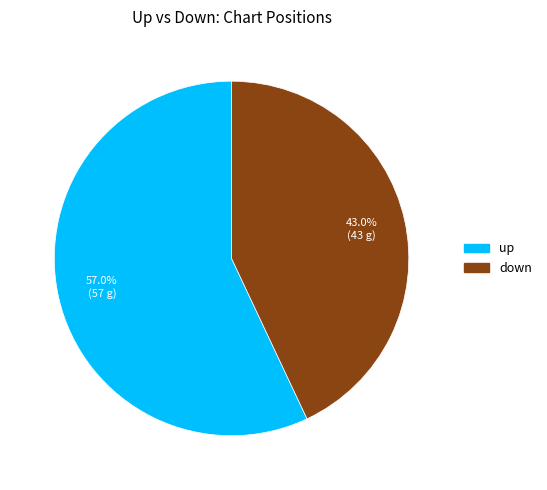

To the nearest percent, what percentage of the pie is down?

43%